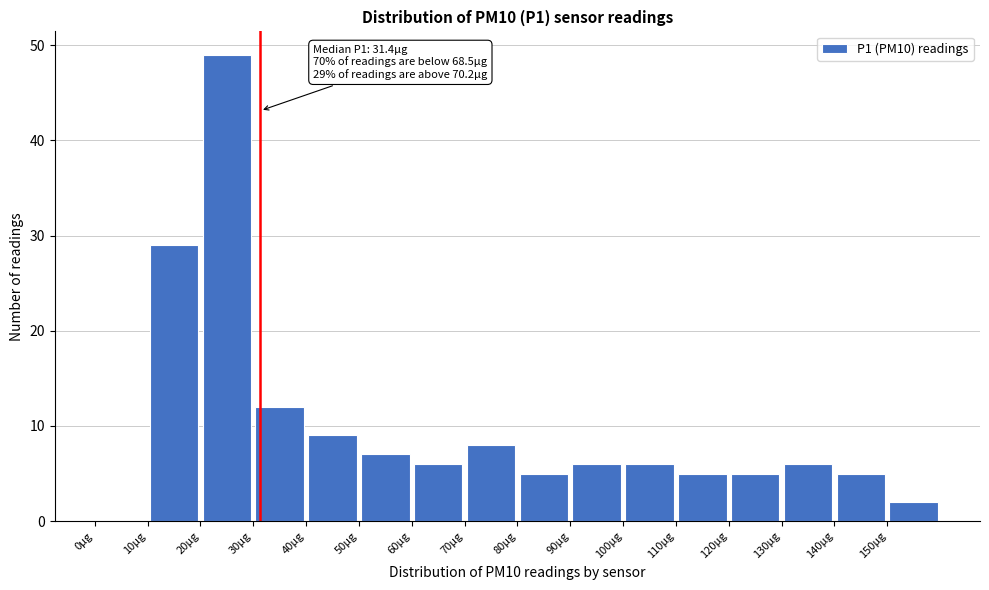

Over which range of the x-axis is the bar tallest?

20 to 30